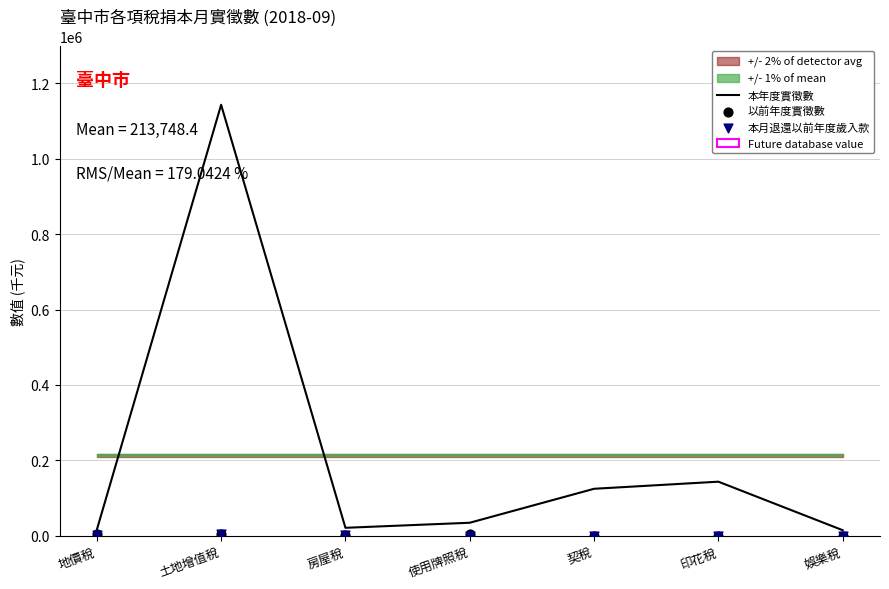

What is the total value across all series at 契稅?

124529.6